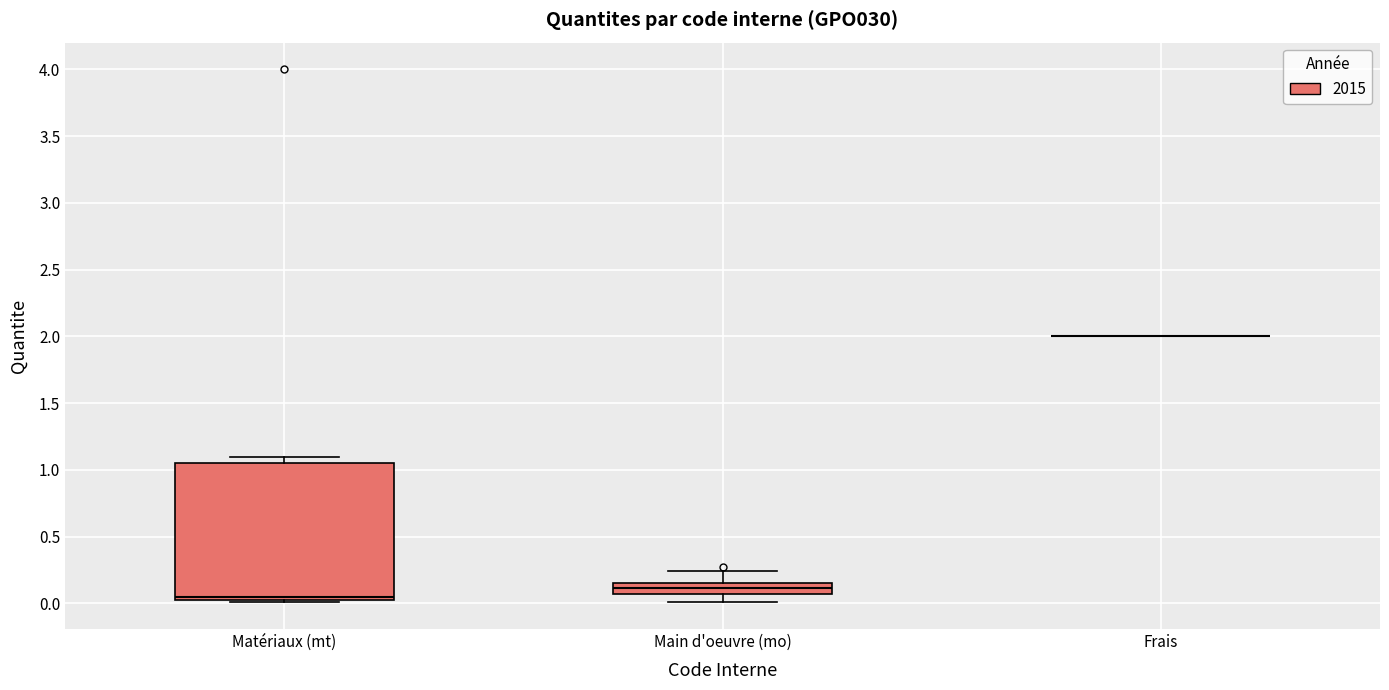

Reading left to right, transcribe this box plot: for each box, give where its median line is, the range the box spans, and where its two whiskers end, as read against the y-axis. The values are not printed on the chart, so give them approximately, as read against the axis.

Matériaux (mt): median 0.05 (just above the box's lower edge), box 0.05 to 1.05, whiskers 0.00 to 1.10
Main d'oeuvre (mo): median 0.10, box 0.05 to 0.15, whiskers 0.00 to 0.25
Frais: box collapsed to a line at 2.00, whiskers 2.00 to 2.00